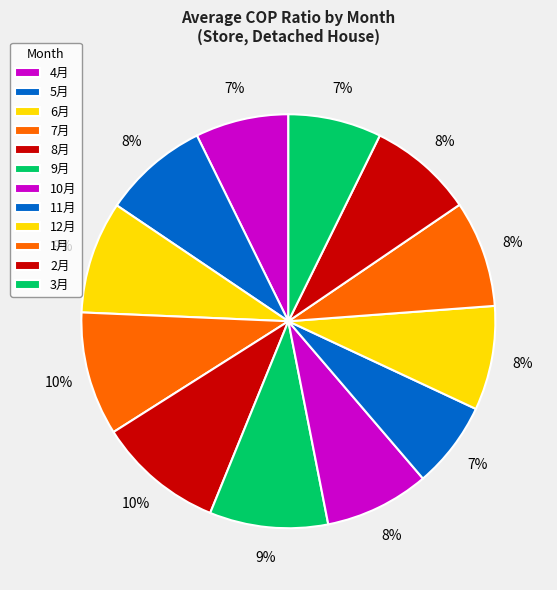

Between 3月 and 7月, which is larger?

7月